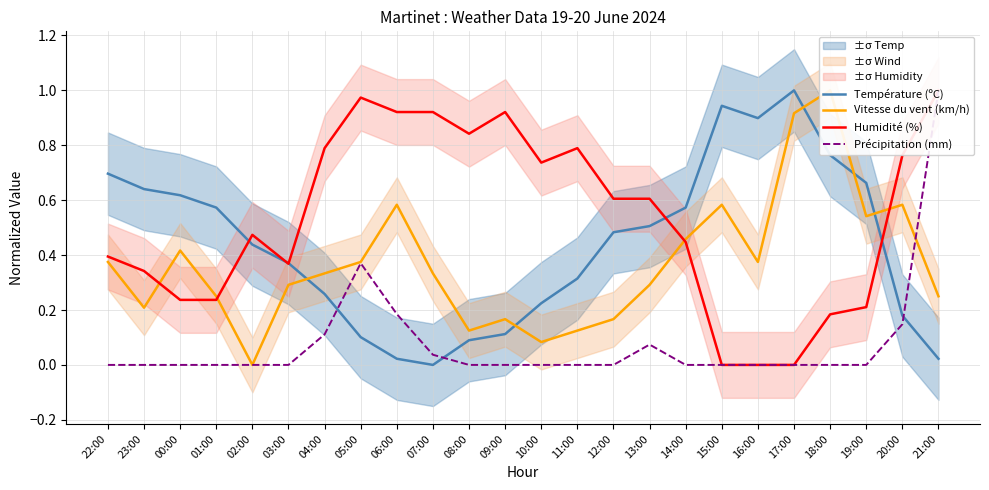

What is the label of the 20th point from the right?

02:00